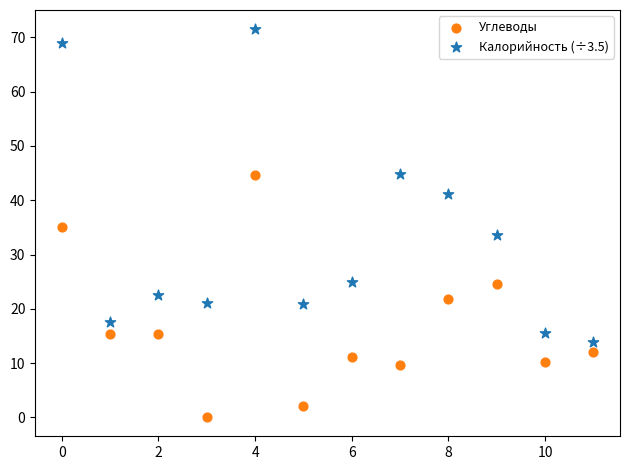

Across all data points, what is the range of Y values (max minus min)?

71.4